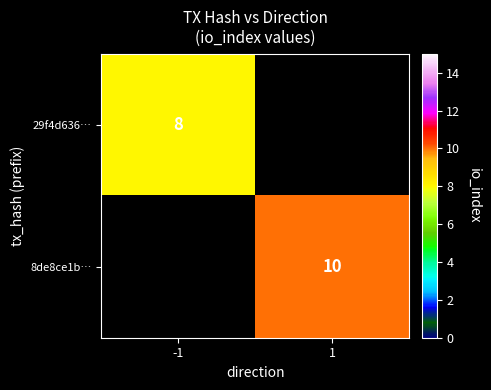

The 8de8ce1b… series shows 5 at 1. True or false?

False